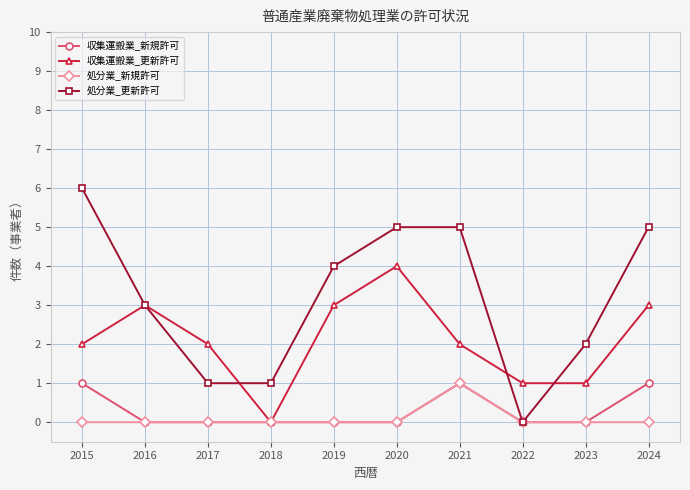

True or false: 処分業_更新許可 has more than 2 interior local peaks.

False